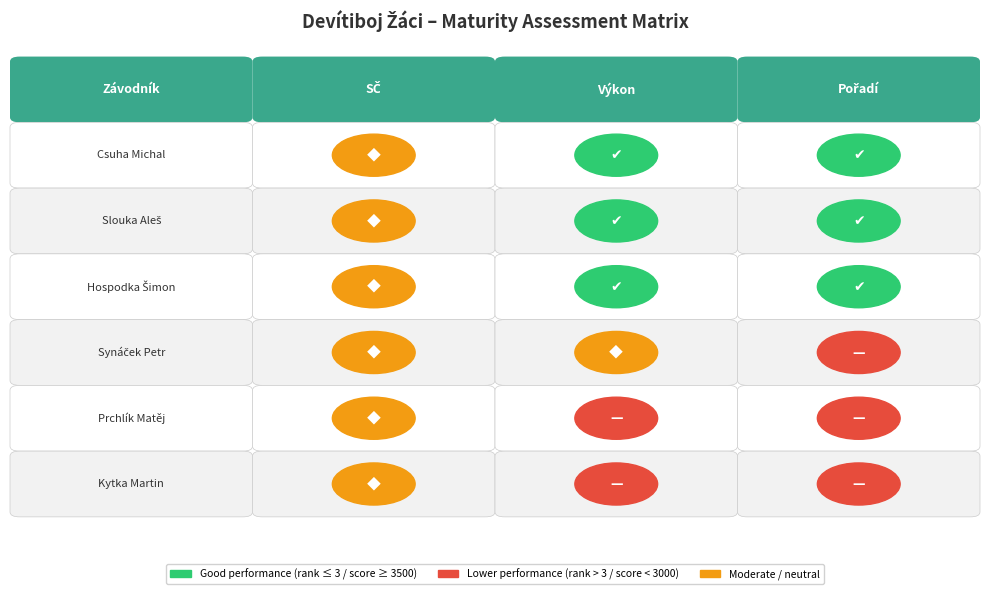

Is the value of Csuha Michal at 2 greater than the value of Synáček Petr at 0?

No